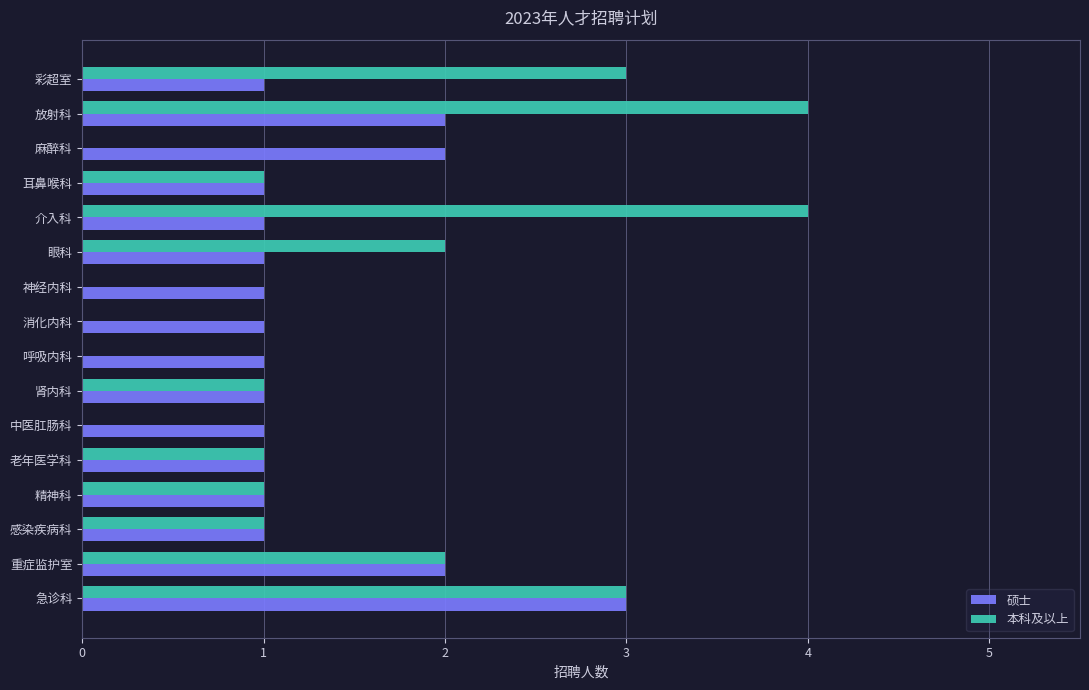

What is the total value across all series at 眼科?

3